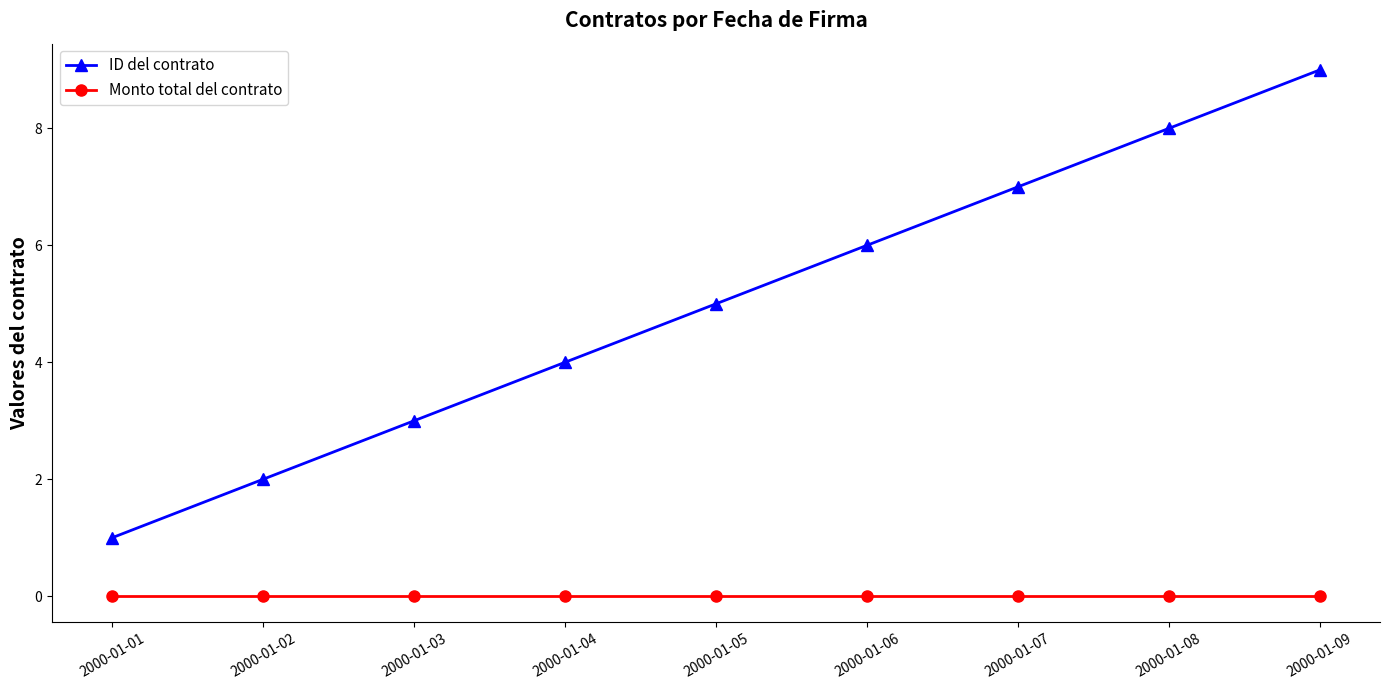

Reading left to right, list all the values displayed in this chart.

ID del contrato: 2000-01-01=1	2000-01-02=2	2000-01-03=3	2000-01-04=4	2000-01-05=5	2000-01-06=6	2000-01-07=7	2000-01-08=8	2000-01-09=9
Monto total del contrato: 2000-01-01=0	2000-01-02=0	2000-01-03=0	2000-01-04=0	2000-01-05=0	2000-01-06=0	2000-01-07=0	2000-01-08=0	2000-01-09=0